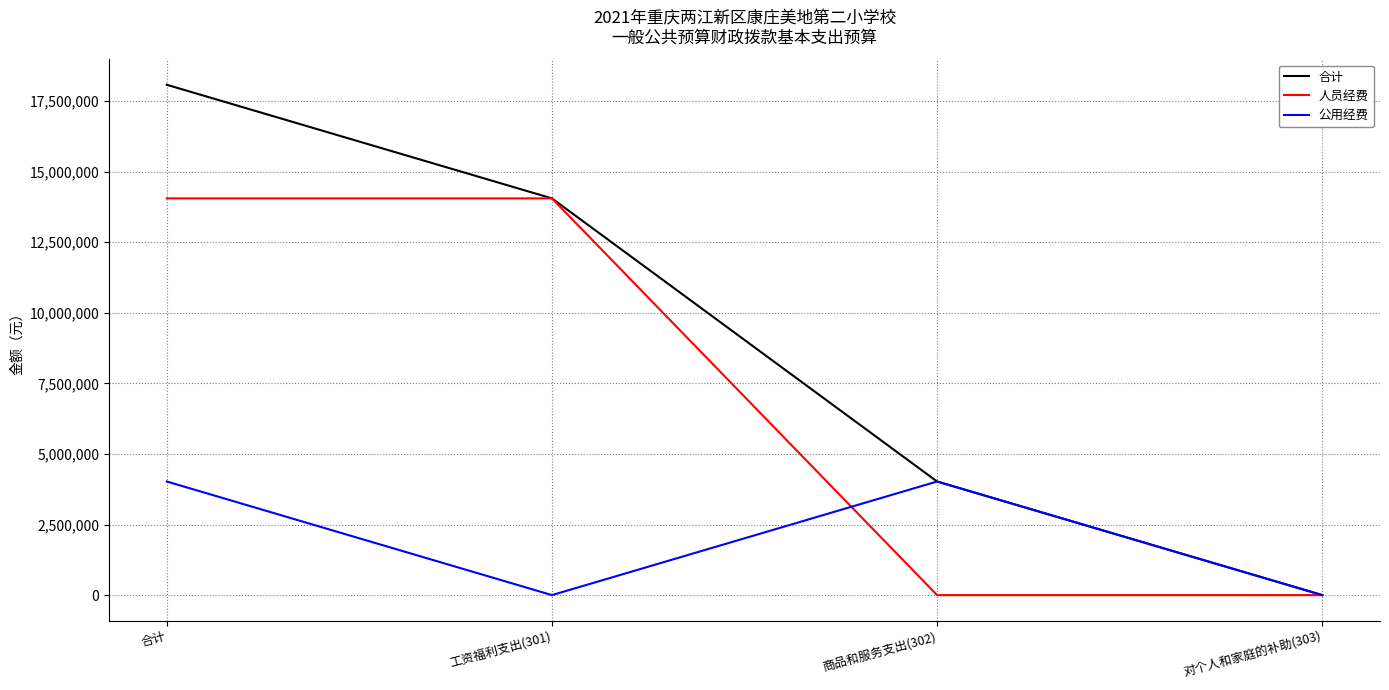

Rank the series by their average value, from lowest to highest.

公用经费, 人员经费, 合计